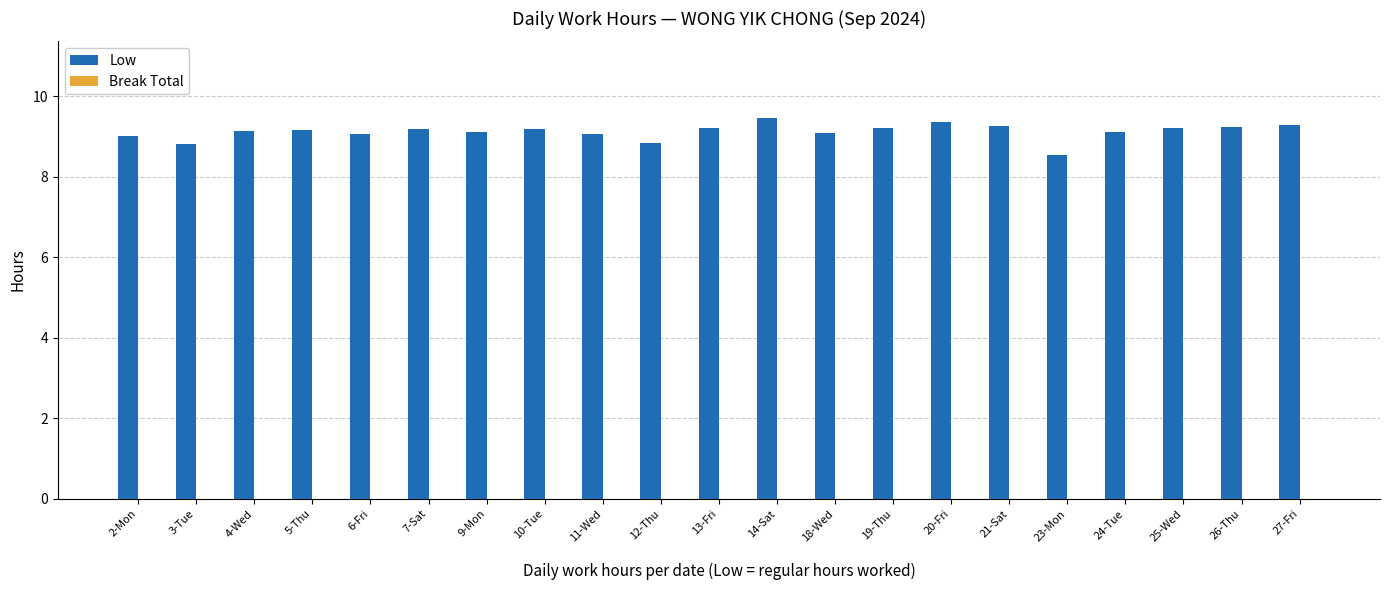

Approximately how many times larger is the value at 24-Tue compared to 3-Tue?

1.0